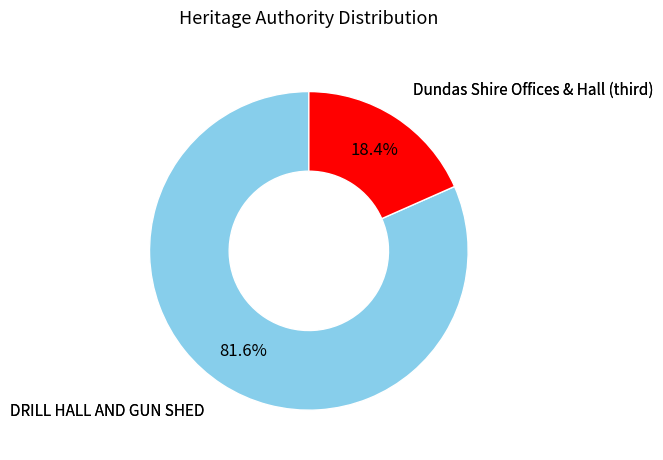

Is it true that DRILL HALL AND GUN SHED is 82% of the pie?

True